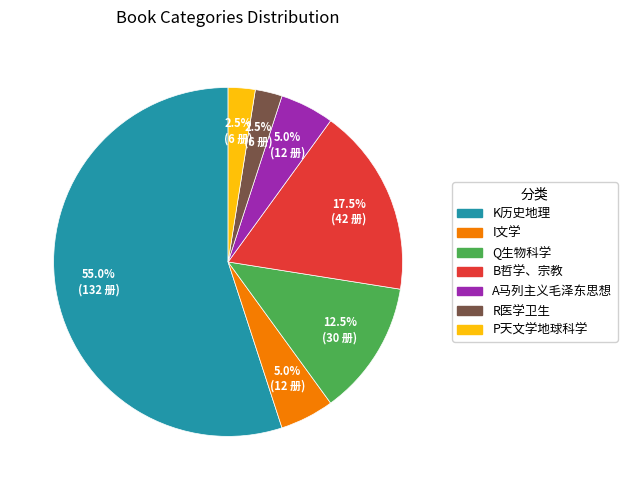

Do I文学 and K历史地理 together represent more than half of the pie?

Yes